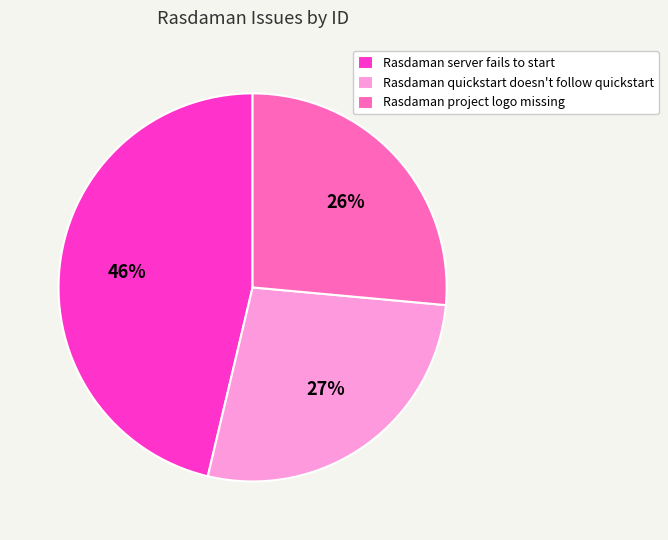

To the nearest percent, what is the difference between the Rasdaman project logo missing and Rasdaman server fails to start slice percentages?

20%